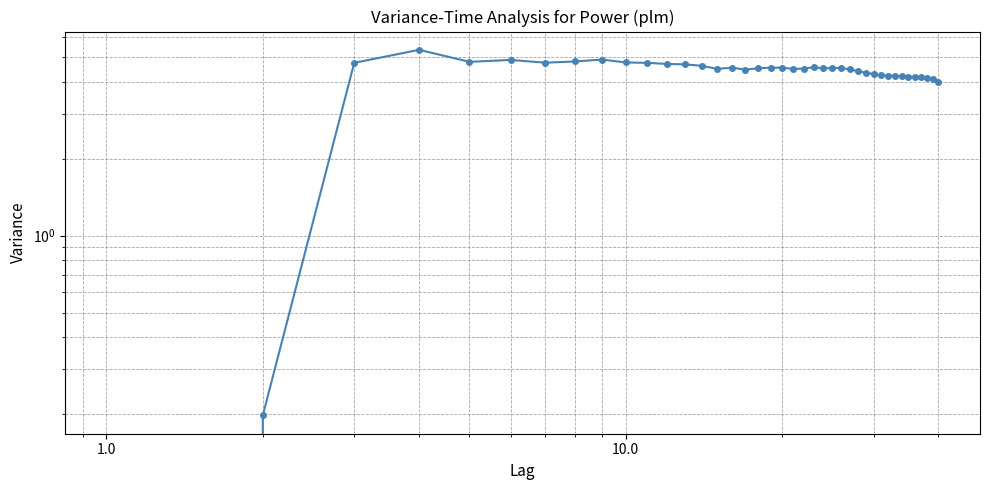

What is the sum of all values?

171.2